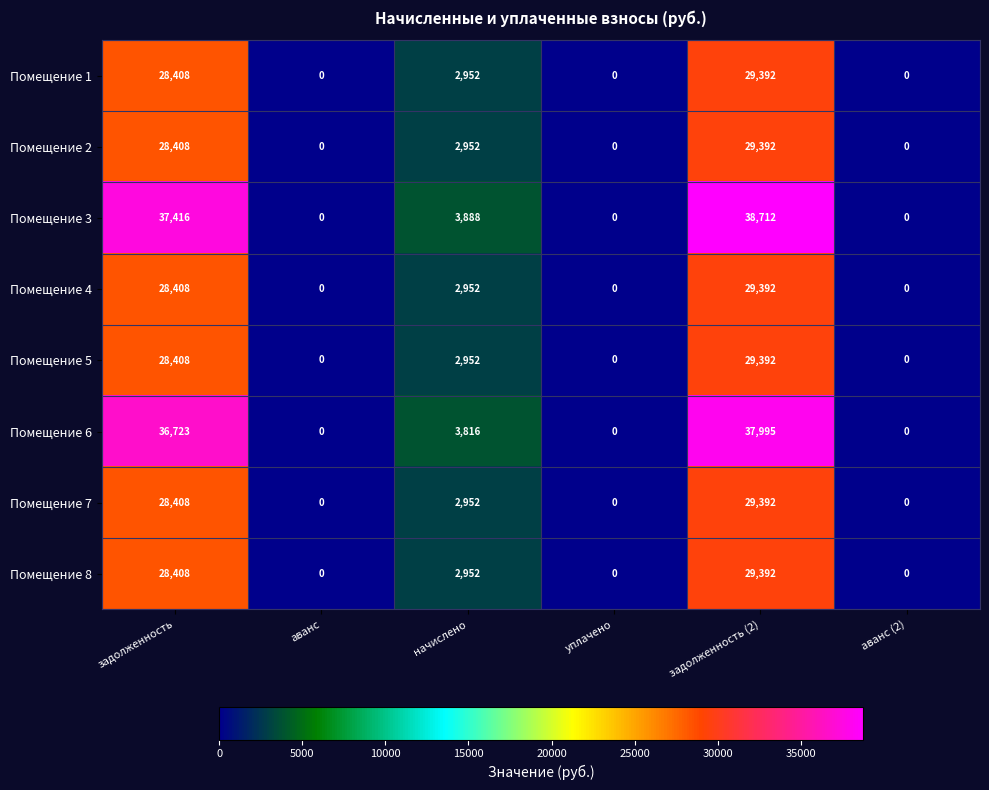

What is the average value of the Помещение 3 series?

13336